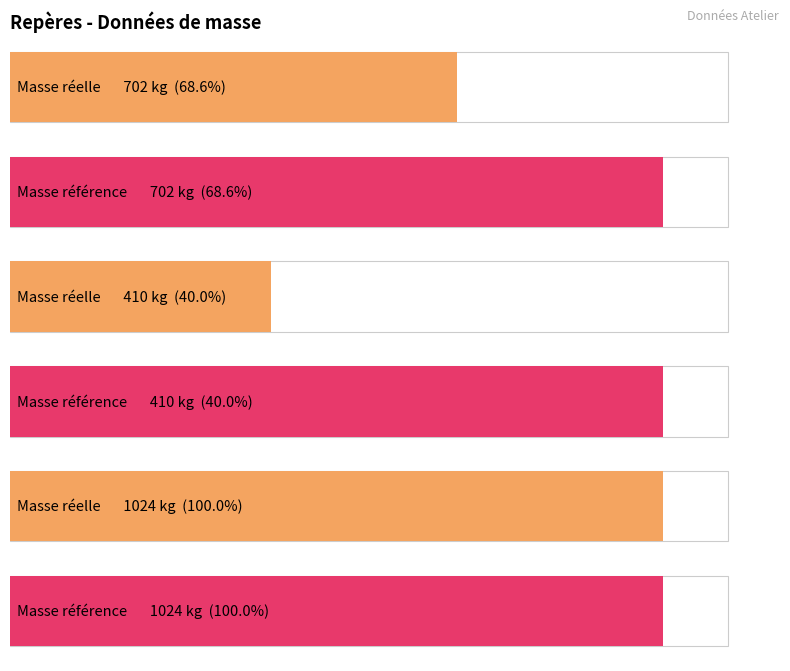

What is the difference between the maximum and minimum values?

614